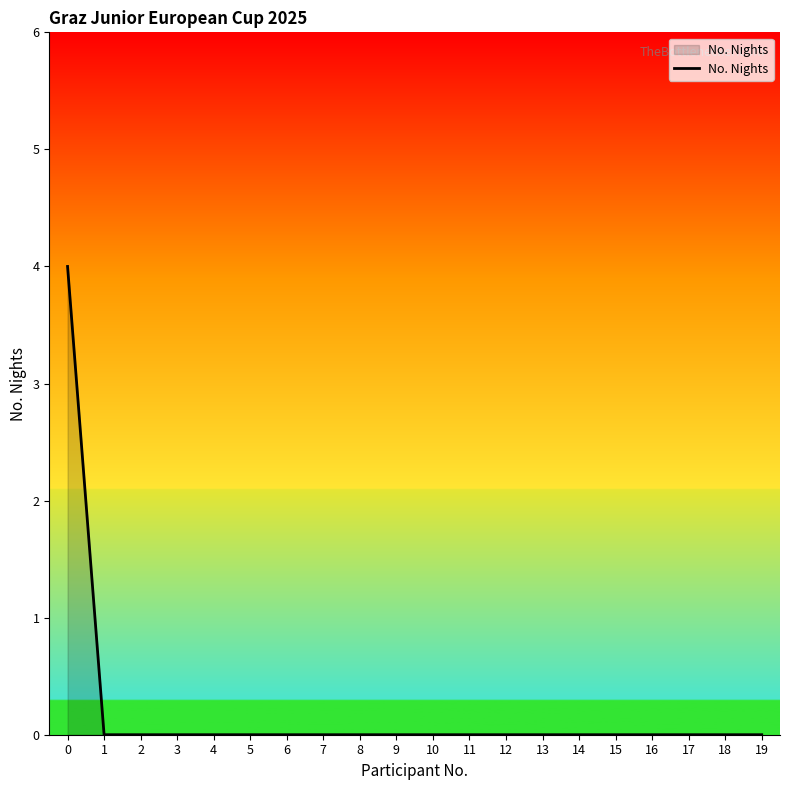

What is the maximum value shown in the chart?

4